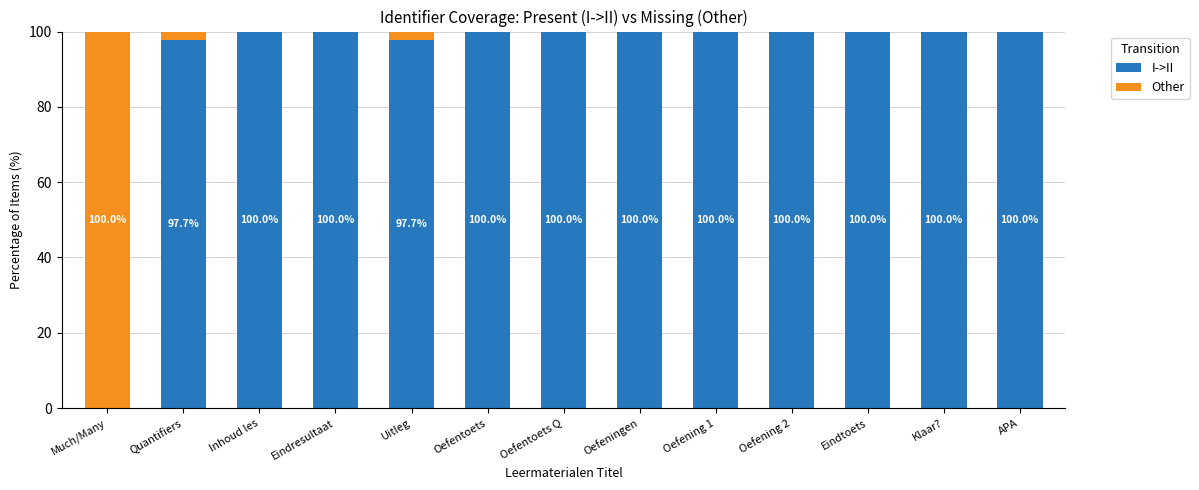

Reading left to right, list the values for the I->II series.

Much/Many=0.0	Quantifiers=97.7	Inhoud les=100.0	Eindresultaat=100.0	Uitleg=97.7	Oefentoets=100.0	Oefentoets Q=100.0	Oefeningen=100.0	Oefening 1=100.0	Oefening 2=100.0	Eindtoets=100.0	Klaar?=100.0	APA=100.0